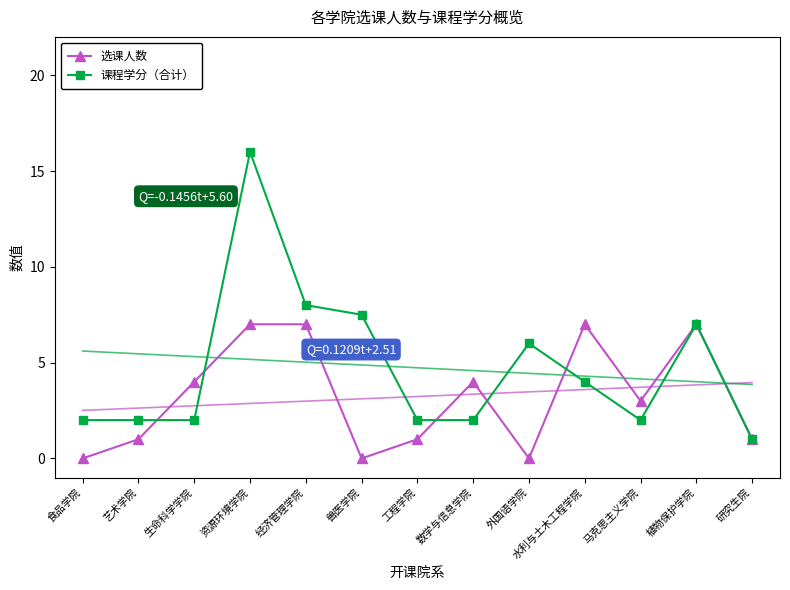

How many interior local valleys does the 选课人数 series have?

3